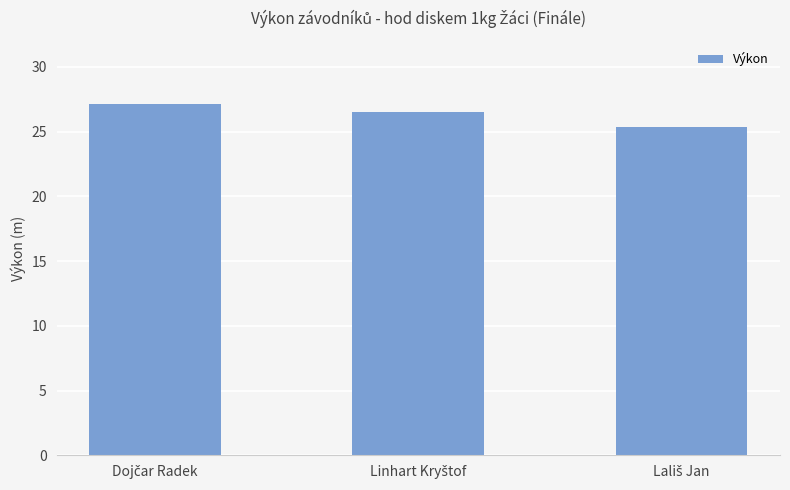

What is the value of the 2nd bar from the left?

26.5